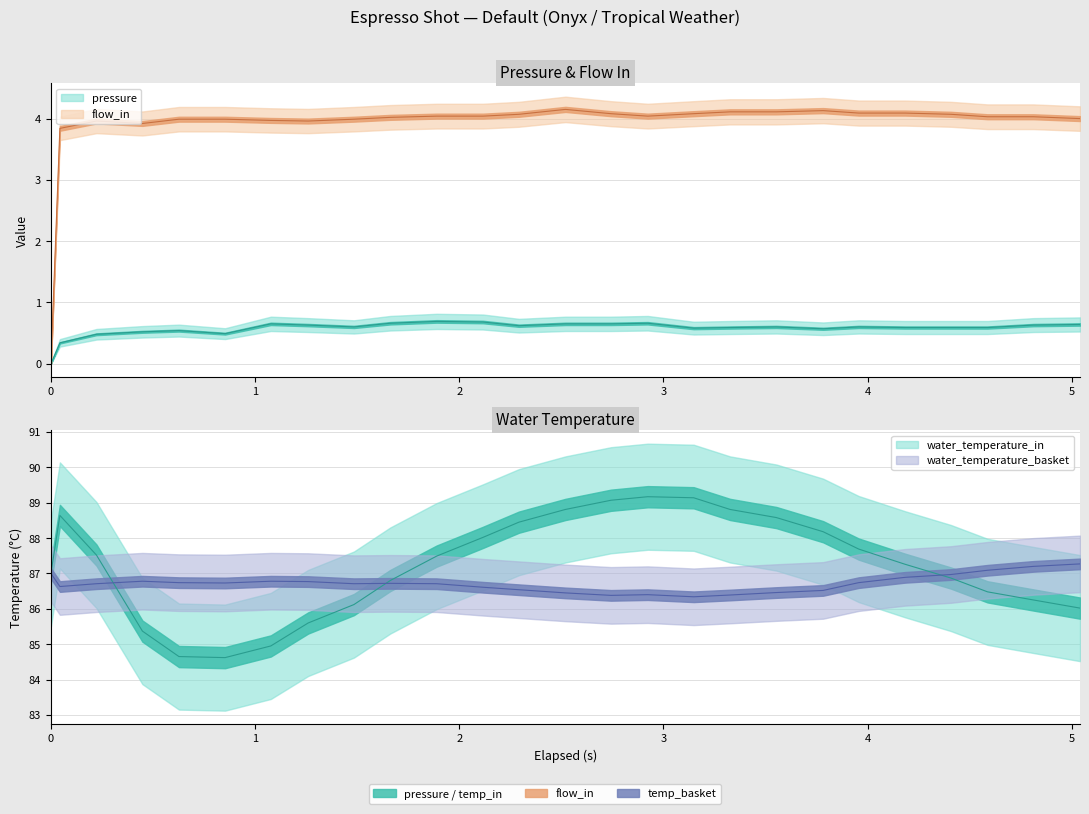

True or false: water_temperature_basket and pressure intersect in this chart.

False